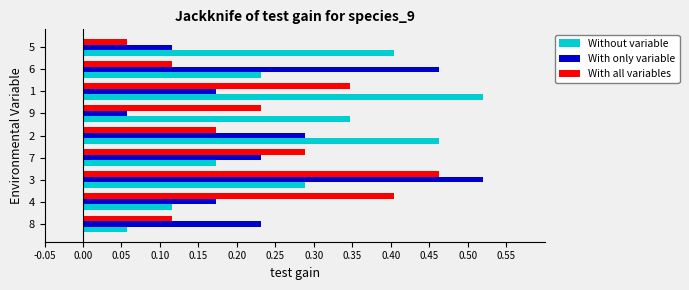

Between 3 and 9, which series saw the biggest shift?

With only variable